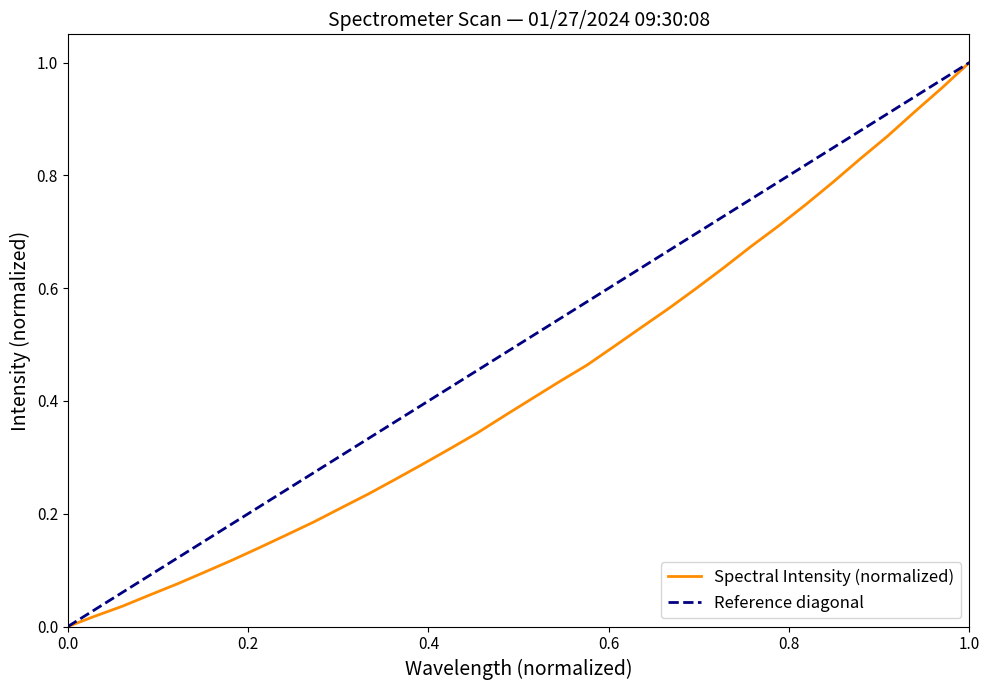

What is the average value?

0.4